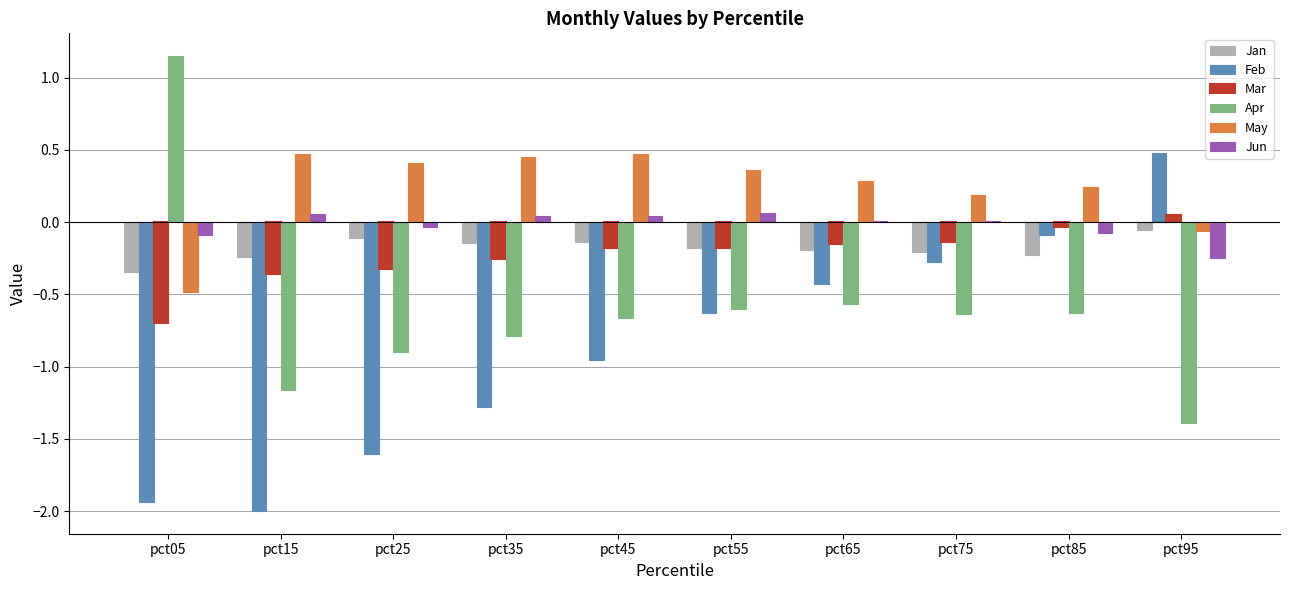

True or false: May has a value of 0.3 at pct65.

True